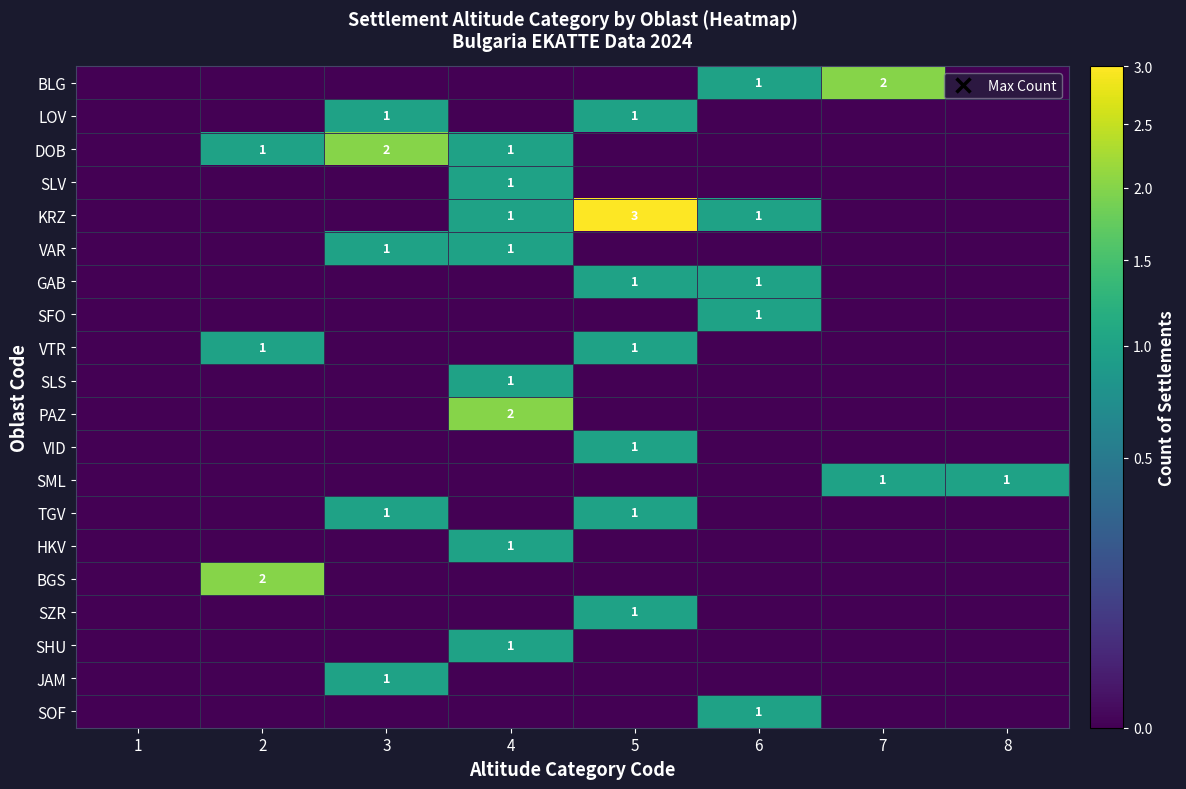

The PAZ series shows 1 at 4. True or false?

False